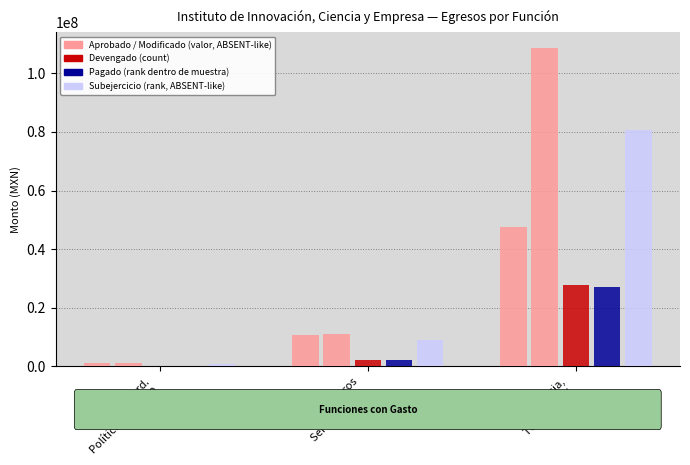

Are the bars grouped side by side (vs. stacked)?

Yes